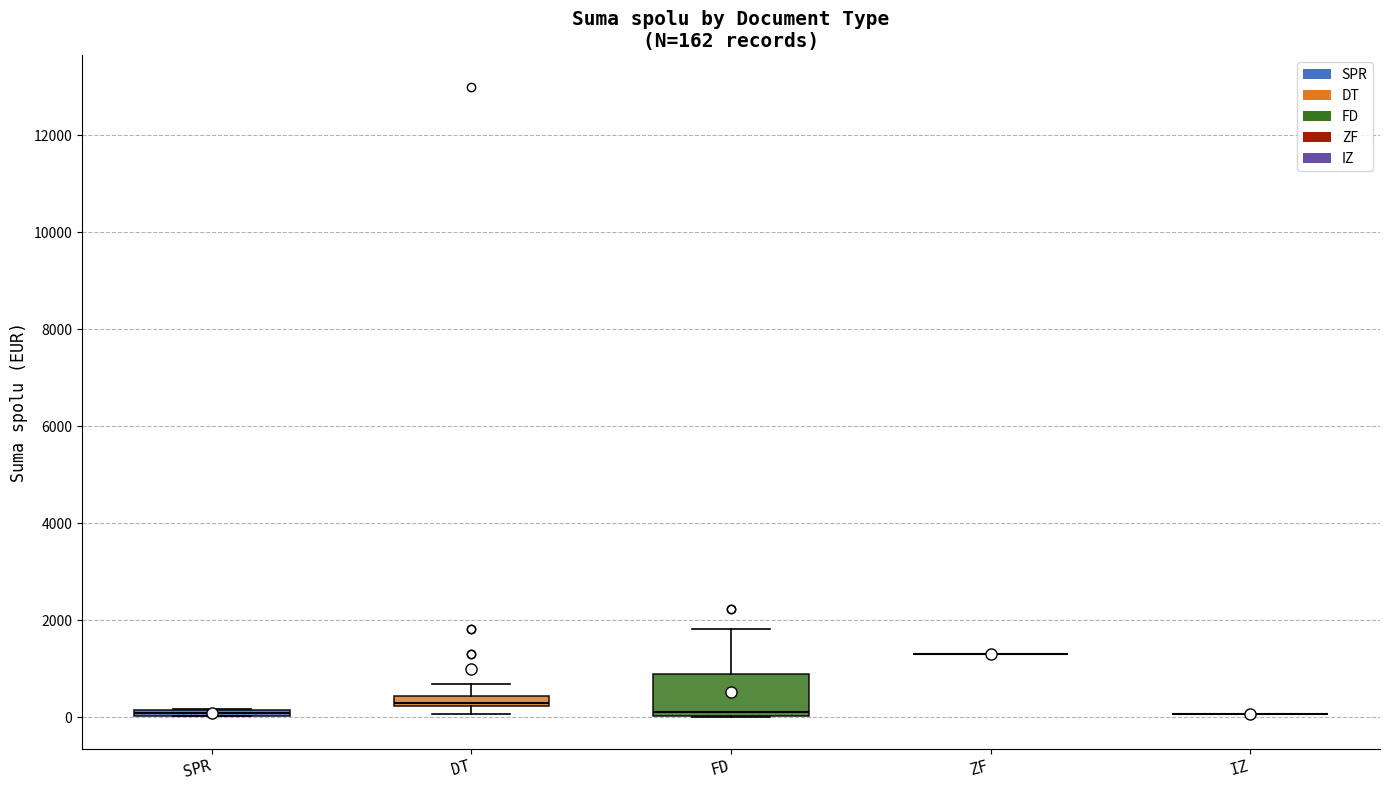

Comparing the boxes themselves (not the whiskers), which one is the tallest?

FD